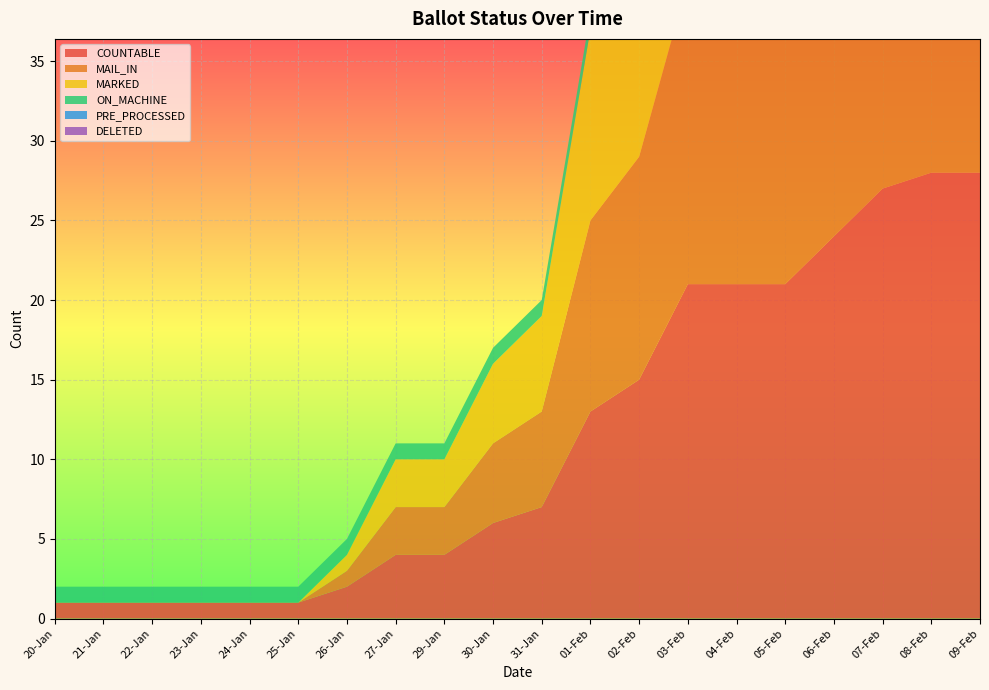

Reading left to right, transcribe all the data shown in this chart.

COUNTABLE: 20-Jan=1	21-Jan=1	22-Jan=1	23-Jan=1	24-Jan=1	25-Jan=1	26-Jan=2	27-Jan=4	29-Jan=4	30-Jan=6	31-Jan=7	01-Feb=13	02-Feb=15	03-Feb=21	04-Feb=21	05-Feb=21	06-Feb=24	07-Feb=27	08-Feb=28	09-Feb=28
MAIL_IN: 20-Jan=0	21-Jan=0	22-Jan=0	23-Jan=0	24-Jan=0	25-Jan=0	26-Jan=1	27-Jan=3	29-Jan=3	30-Jan=5	31-Jan=6	01-Feb=12	02-Feb=14	03-Feb=19	04-Feb=19	05-Feb=19	06-Feb=22	07-Feb=25	08-Feb=26	09-Feb=26
MARKED: 20-Jan=0	21-Jan=0	22-Jan=0	23-Jan=0	24-Jan=0	25-Jan=0	26-Jan=1	27-Jan=3	29-Jan=3	30-Jan=5	31-Jan=6	01-Feb=12	02-Feb=14	03-Feb=19	04-Feb=19	05-Feb=19	06-Feb=22	07-Feb=25	08-Feb=26	09-Feb=26
ON_MACHINE: 20-Jan=1	21-Jan=1	22-Jan=1	23-Jan=1	24-Jan=1	25-Jan=1	26-Jan=1	27-Jan=1	29-Jan=1	30-Jan=1	31-Jan=1	01-Feb=1	02-Feb=1	03-Feb=2	04-Feb=2	05-Feb=2	06-Feb=2	07-Feb=2	08-Feb=2	09-Feb=2
PRE_PROCESSED: 20-Jan=0	21-Jan=0	22-Jan=0	23-Jan=0	24-Jan=0	25-Jan=0	26-Jan=0	27-Jan=0	29-Jan=0	30-Jan=0	31-Jan=0	01-Feb=0	02-Feb=0	03-Feb=0	04-Feb=0	05-Feb=0	06-Feb=0	07-Feb=0	08-Feb=0	09-Feb=0
DELETED: 20-Jan=0	21-Jan=0	22-Jan=0	23-Jan=0	24-Jan=0	25-Jan=0	26-Jan=0	27-Jan=0	29-Jan=0	30-Jan=0	31-Jan=0	01-Feb=0	02-Feb=0	03-Feb=0	04-Feb=0	05-Feb=0	06-Feb=0	07-Feb=0	08-Feb=0	09-Feb=0